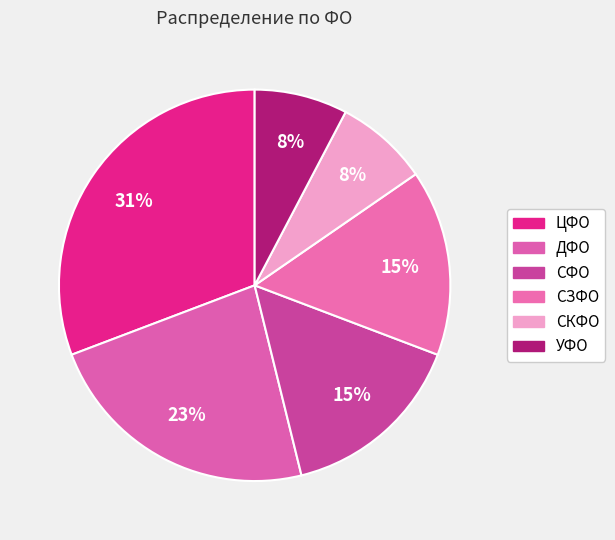

Does any single category account for the majority?

No